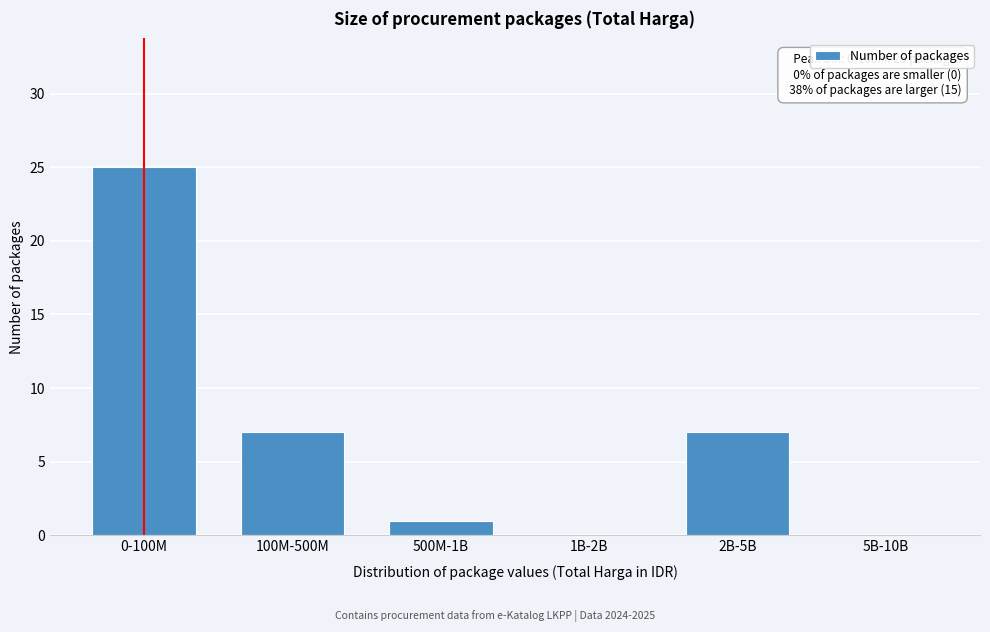

Reading right to left, extract all data points from this chart.

5B-10B=0	2B-5B=7	1B-2B=0	500M-1B=1	100M-500M=7	0-100M=25